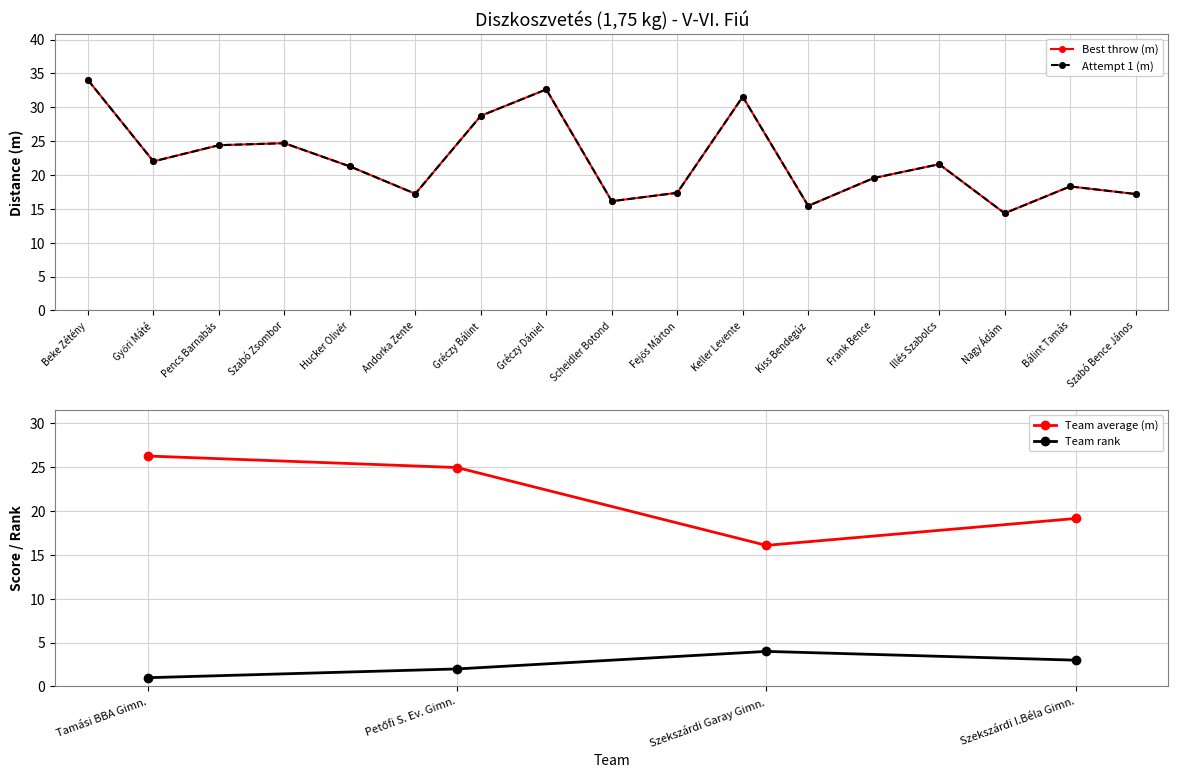

What is the lowest value of the Best throw (m) series?

14.3